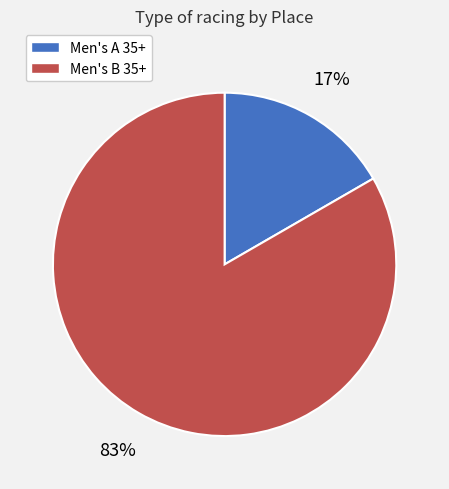

How many slices are in this pie chart?

2